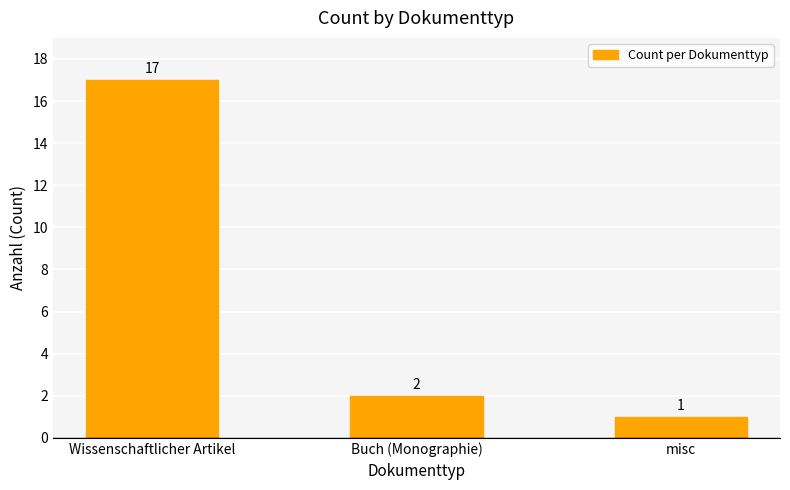

How many bars are there in total?

3